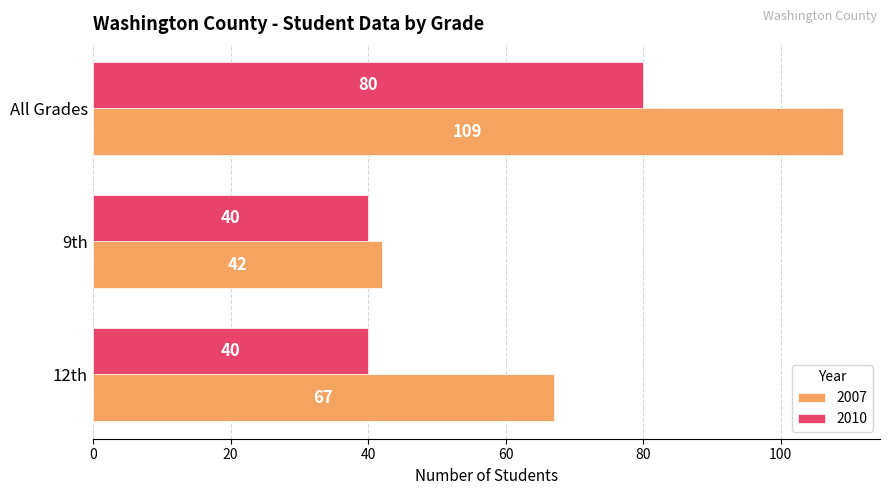

Which series has the widest spread of values?

2007